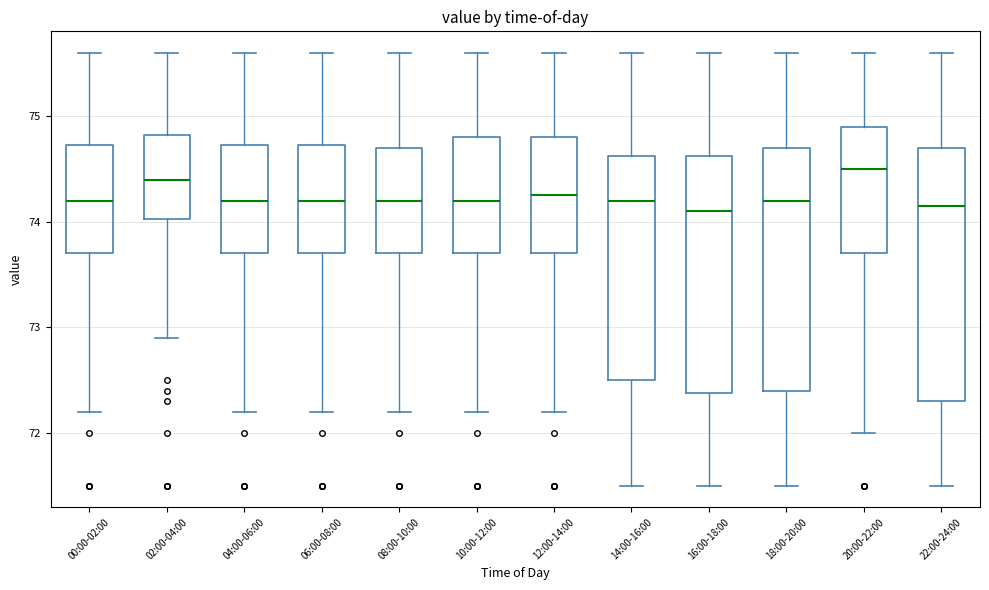

Reading left to right, read every box against the y-axis: the position of its median line, the range the box covers, and the ends of its whiskers. The values are not printed on the chart, so give them approximately, as read against the axis.

00:00-02:00: median 74.2, box 73.7 to 74.7, whiskers 72.2 to 75.6
02:00-04:00: median 74.4, box 74.0 to 74.8, whiskers 72.9 to 75.6
04:00-06:00: median 74.2, box 73.7 to 74.7, whiskers 72.2 to 75.6
06:00-08:00: median 74.2, box 73.7 to 74.7, whiskers 72.2 to 75.6
08:00-10:00: median 74.2, box 73.7 to 74.7, whiskers 72.2 to 75.6
10:00-12:00: median 74.2, box 73.7 to 74.8, whiskers 72.2 to 75.6
12:00-14:00: median 74.3, box 73.7 to 74.8, whiskers 72.2 to 75.6
14:00-16:00: median 74.2, box 72.5 to 74.6, whiskers 71.5 to 75.6
16:00-18:00: median 74.1, box 72.4 to 74.6, whiskers 71.5 to 75.6
18:00-20:00: median 74.2, box 72.4 to 74.7, whiskers 71.5 to 75.6
20:00-22:00: median 74.5, box 73.7 to 74.9, whiskers 72.0 to 75.6
22:00-24:00: median 74.2, box 72.3 to 74.7, whiskers 71.5 to 75.6